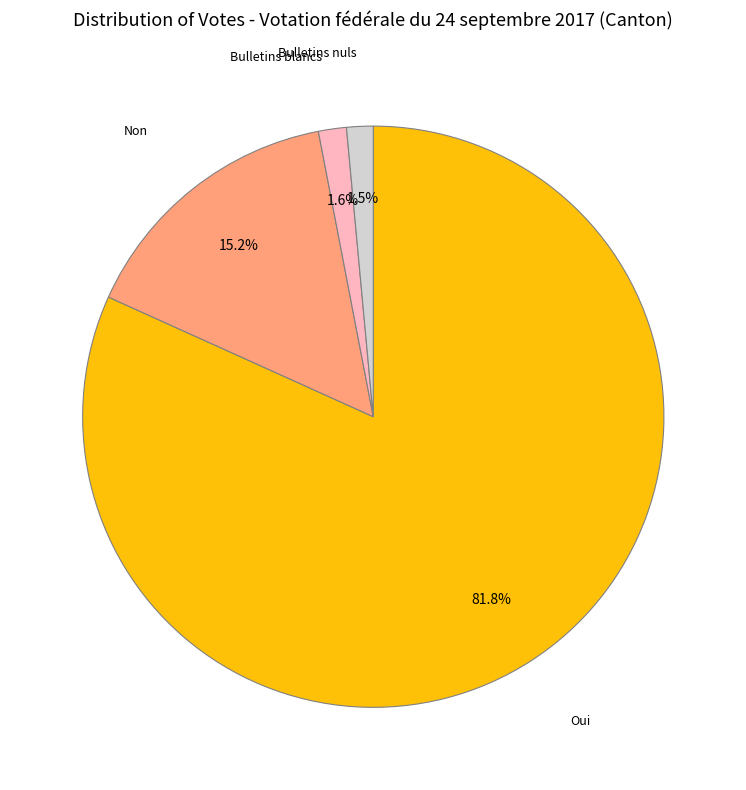

Is there a majority slice in this chart?

Yes